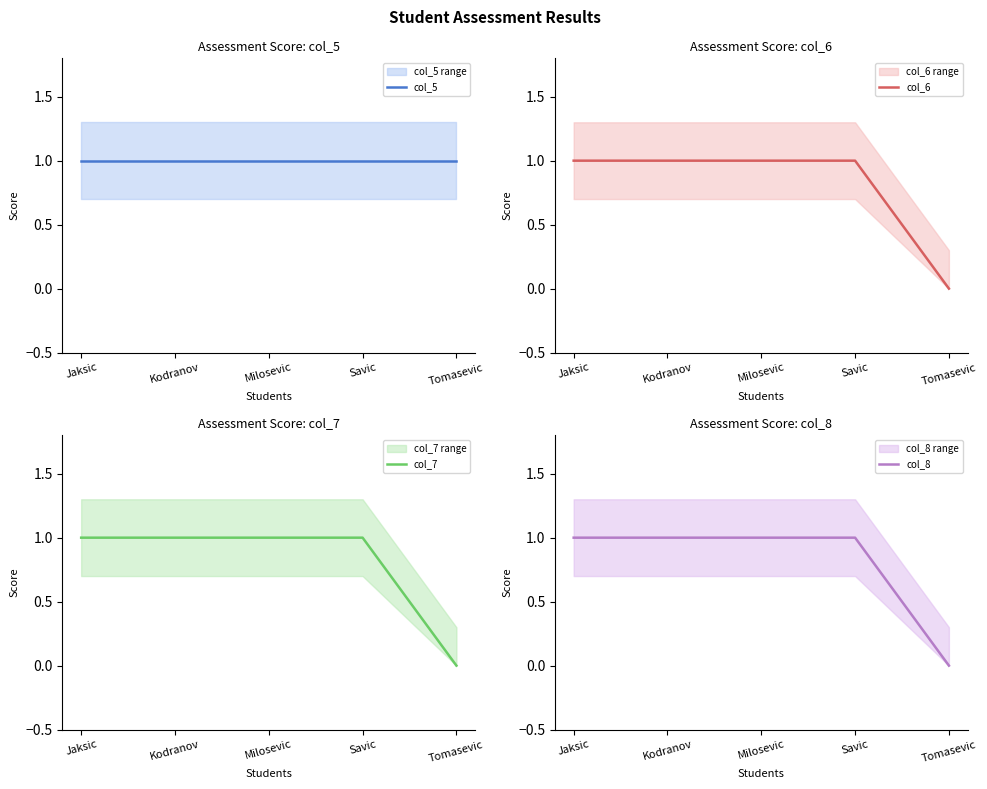

Rank the series at Tomasevic from lowest to highest value.

col_6, col_7, col_8, col_5